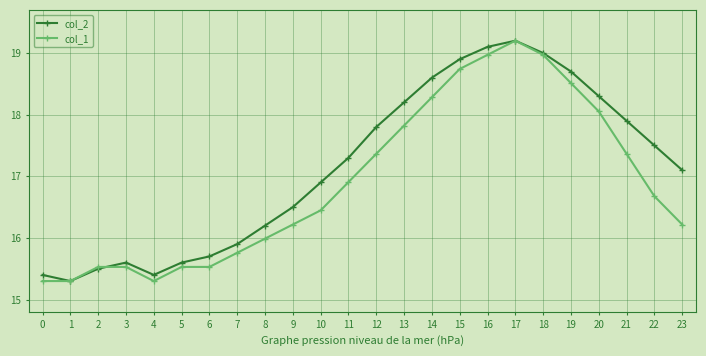

Reading left to right, list all the values displayed in this chart.

col_2: 0=15.4	1=15.3	2=15.5	3=15.6	4=15.4	5=15.6	6=15.7	7=15.9	8=16.2	9=16.5	10=16.9	11=17.3	12=17.8	13=18.2	14=18.6	15=18.9	16=19.1	17=19.2	18=19.0	19=18.7	20=18.3	21=17.9	22=17.5	23=17.1
col_1: 0=15.3	1=15.3	2=15.5	3=15.5	4=15.3	5=15.5	6=15.5	7=15.8	8=16.0	9=16.2	10=16.4	11=16.9	12=17.4	13=17.8	14=18.3	15=18.7	16=19.0	17=19.2	18=19.0	19=18.5	20=18.1	21=17.4	22=16.7	23=16.2